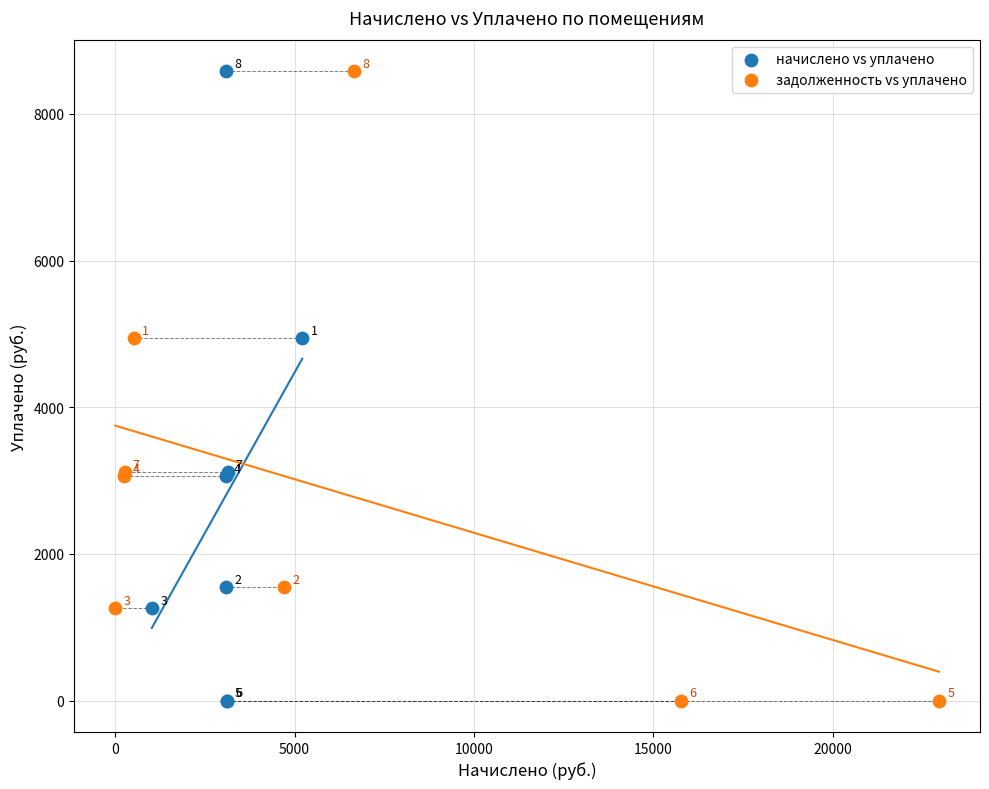

What are all the series names shown in the legend?

начислено vs уплачено, задолженность vs уплачено